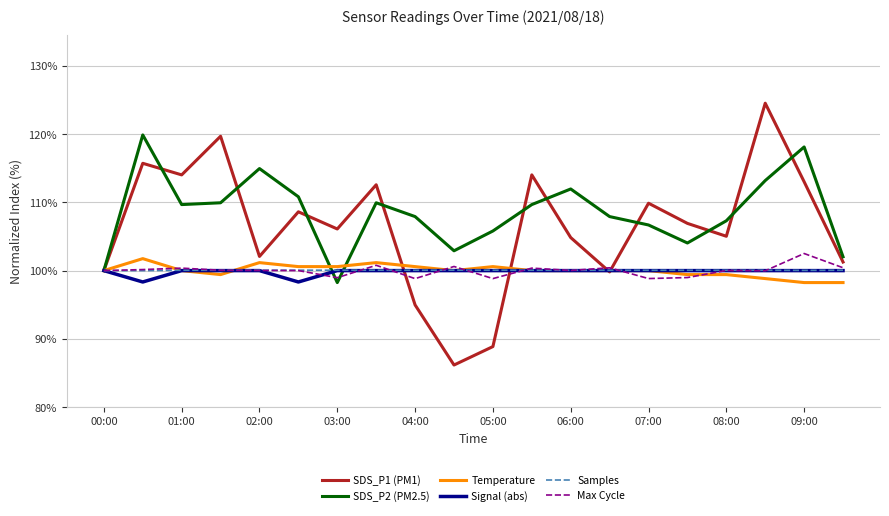

What is the lowest value of the SDS_P1 (PM1) series?

86.2